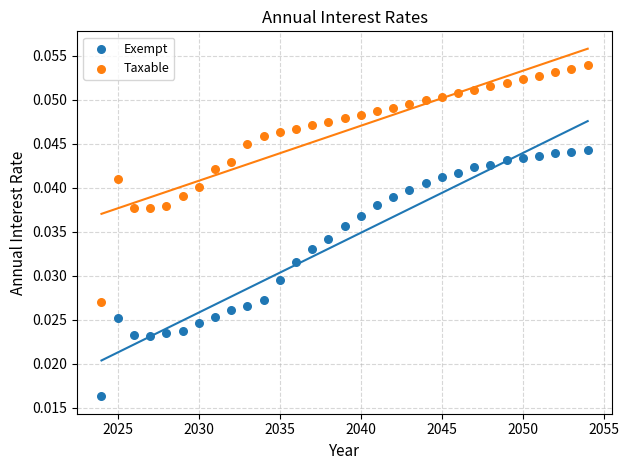

Which series contains the lowest Y value?

Exempt